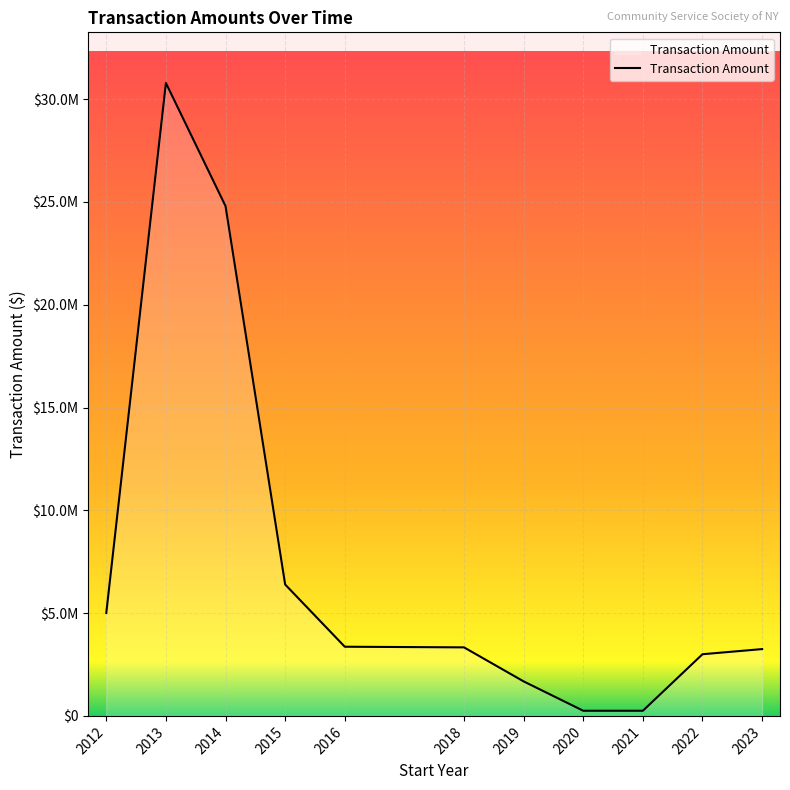

Which category has the highest value across all series?

2013